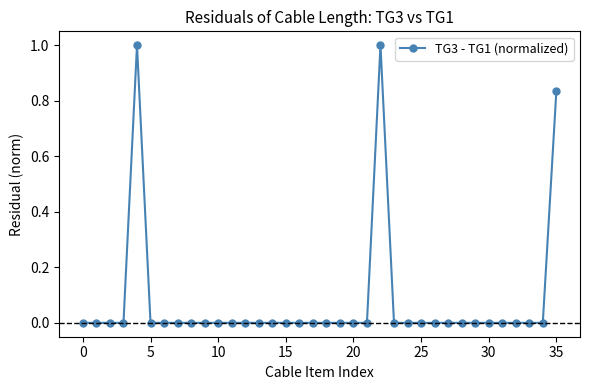

What is the sum of all values?

2.8